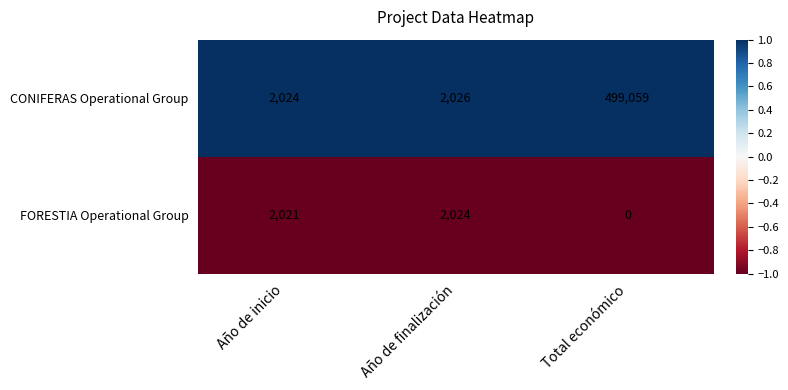

At which category is the sum across all series the highest?

Total económico